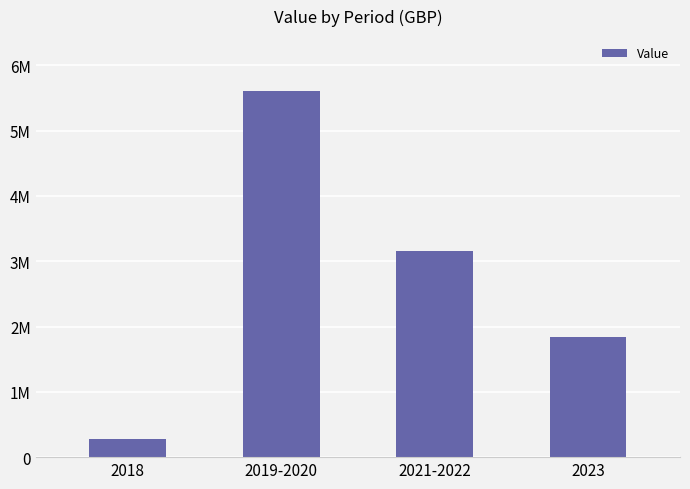

Does the chart contain any negative values?

No